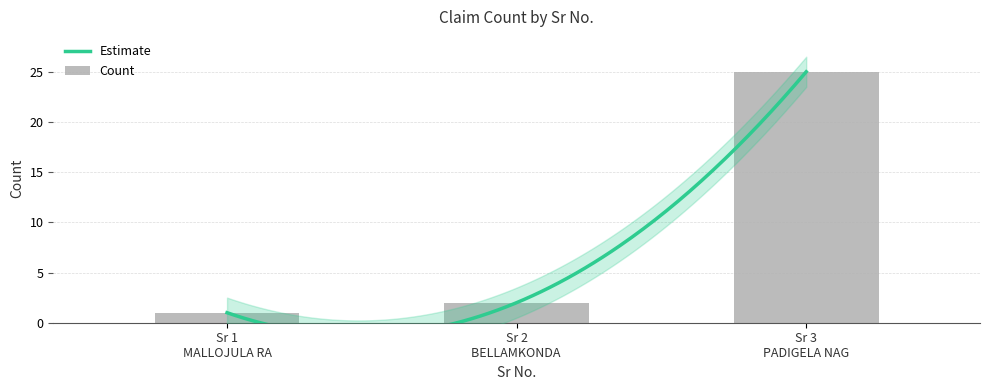

Rank the categories by value from lowest to highest.

Sr 1 MALLOJULA RA, Sr 2 BELLAMKONDA, Sr 3 PADIGELA NAG